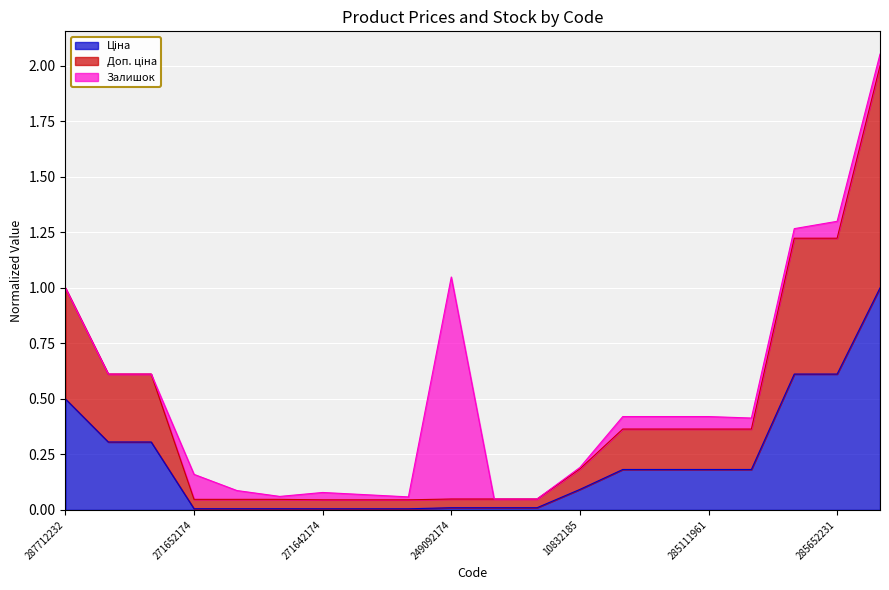

The Ціна series shows 0.2 at 285112220. True or false?

True